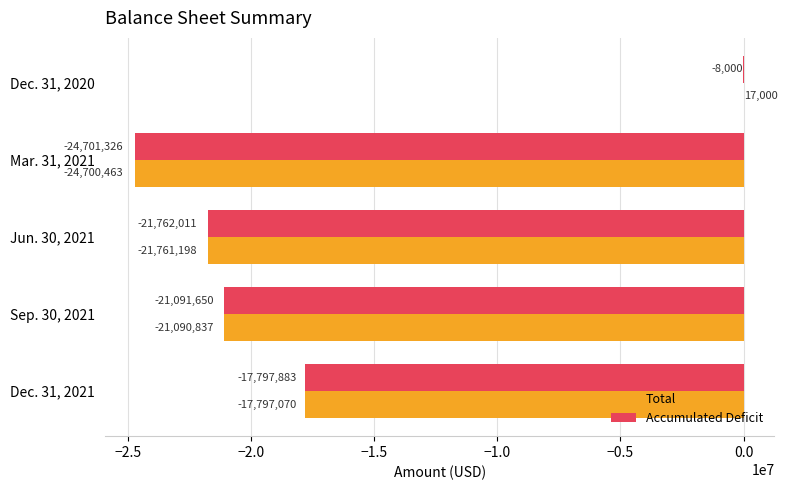

At which category is the sum across all series the highest?

Dec. 31, 2020